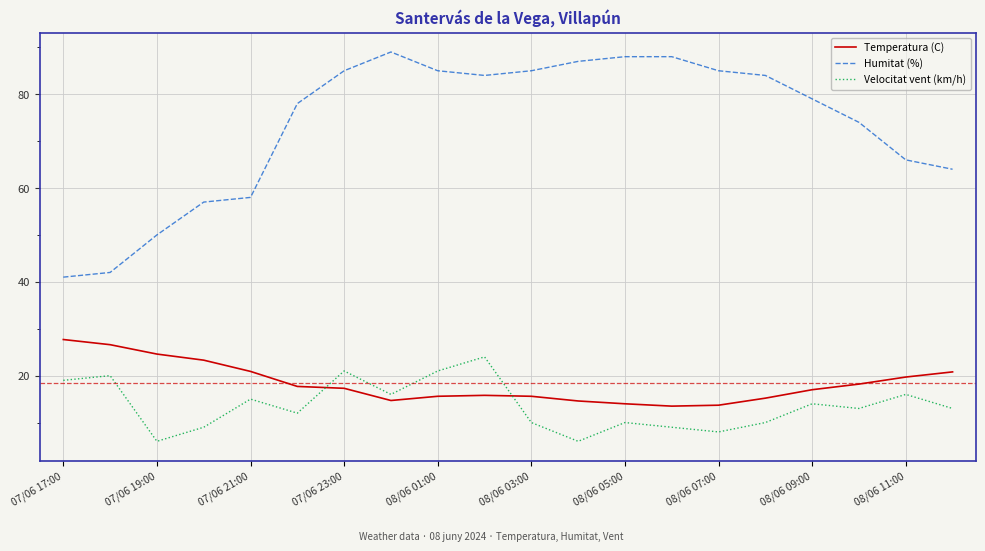

Which series has the largest total across all categories?

Humitat (%)